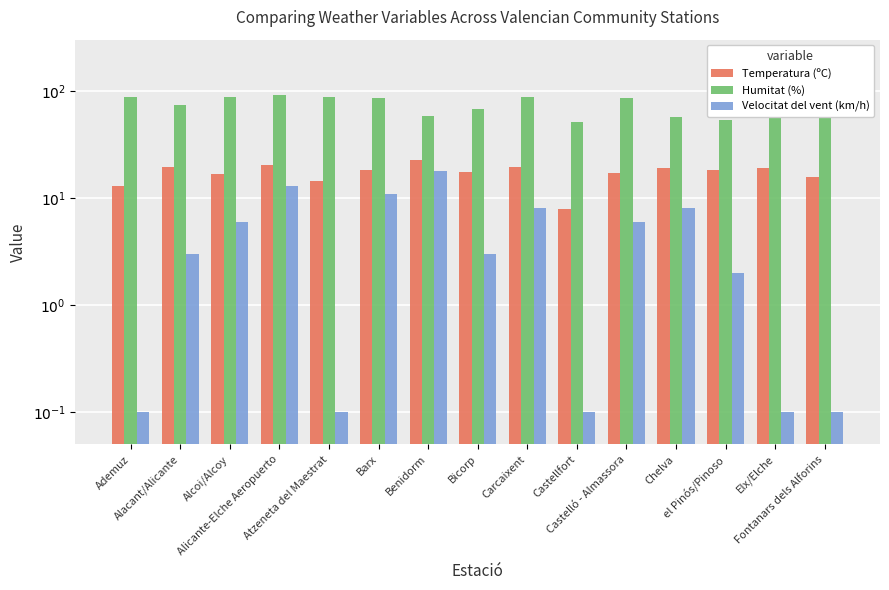

What is the value of the Velocitat del vent (km/h) bar at the 14th from the left?

0.1